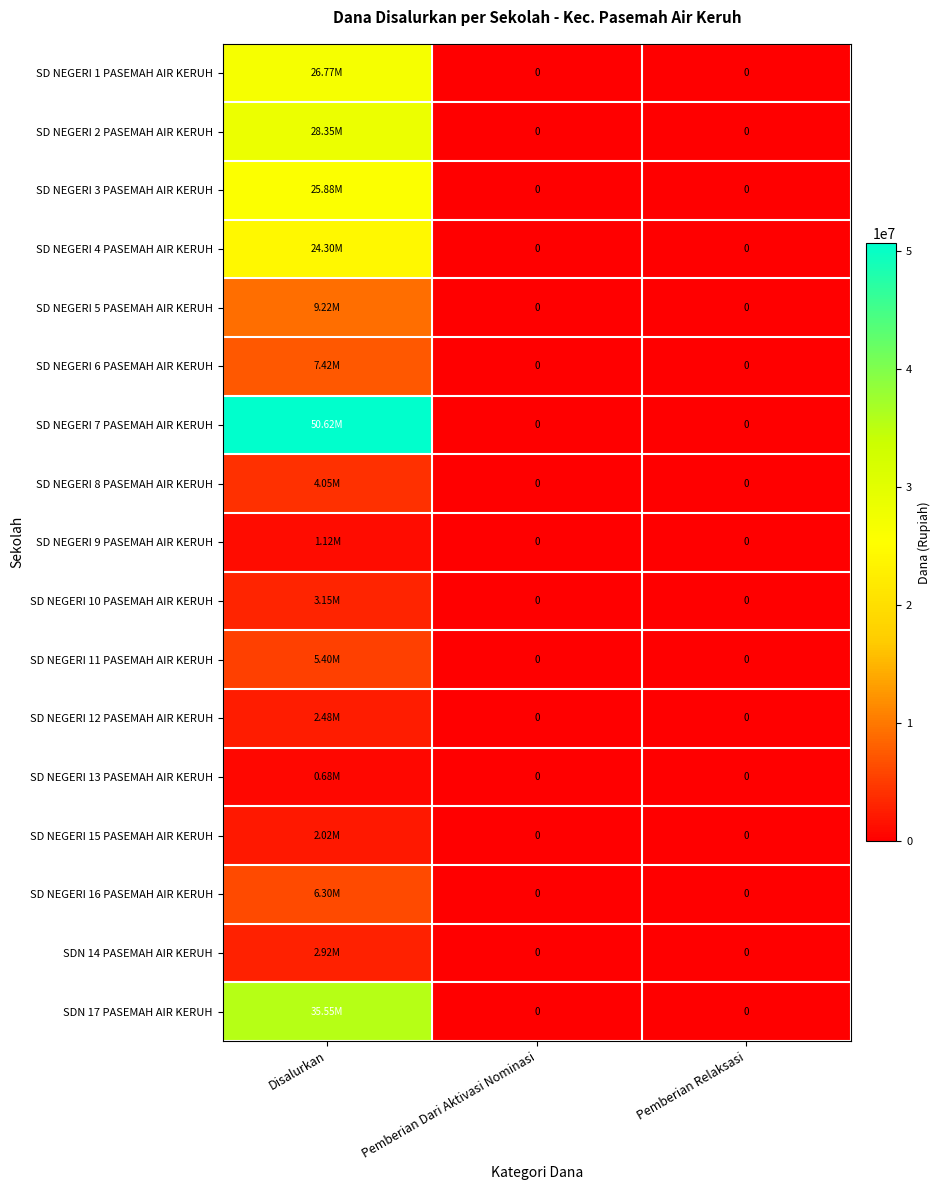

How many distinct data groups are displayed?

17